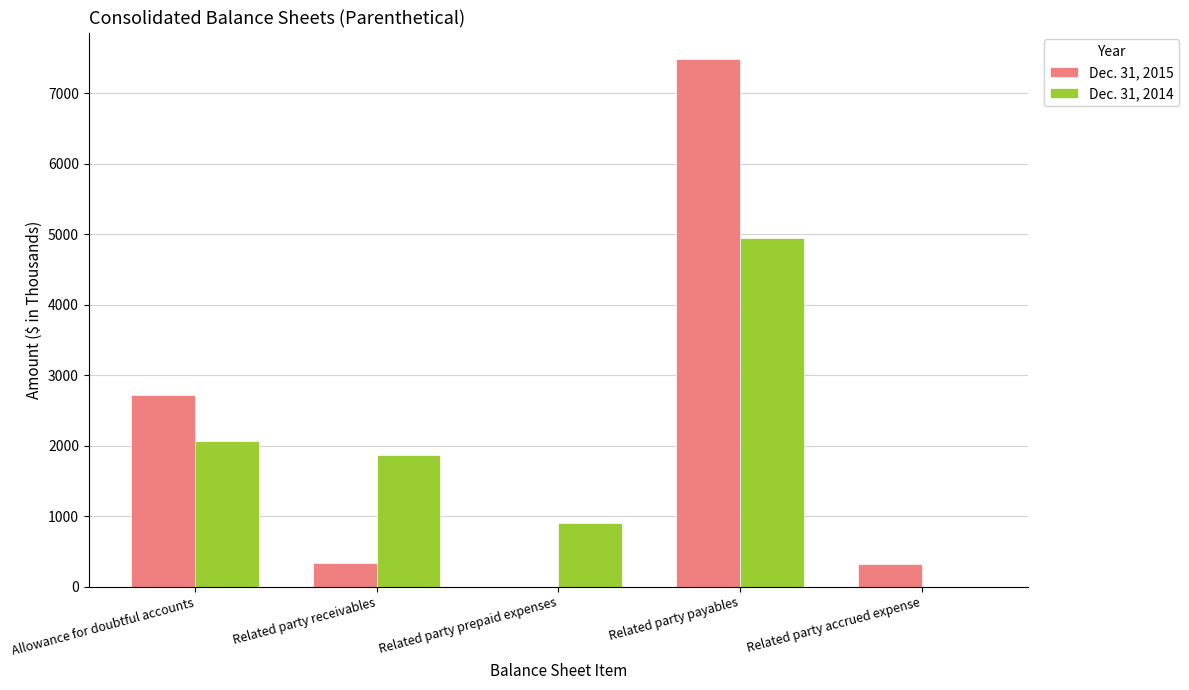

What is the sum of all Dec. 31, 2014 values?

9794